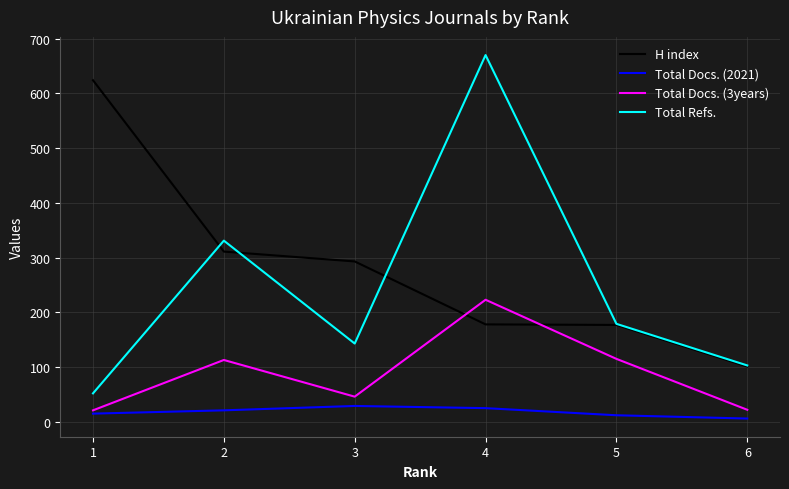

What is the average value of the Total Docs. (2021) series?

18